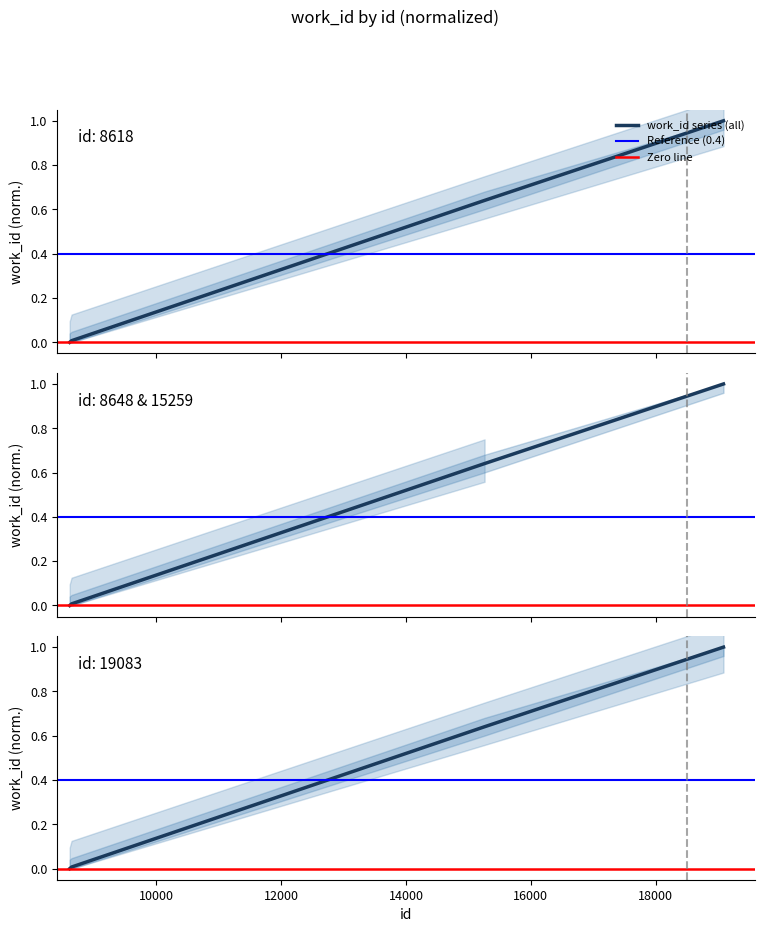

Is it true that the value at 8648 is 0.0?

True